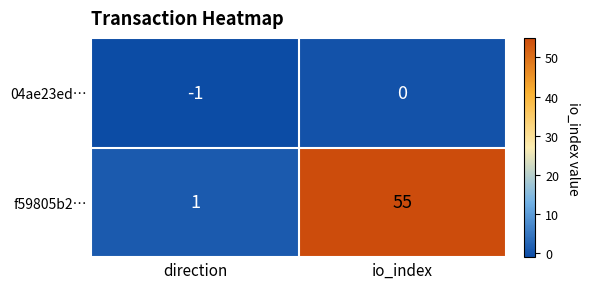

Reading right to left, transcribe all the data shown in this chart.

04ae23ed…: io_index=0	direction=-1
f59805b2…: io_index=55	direction=1